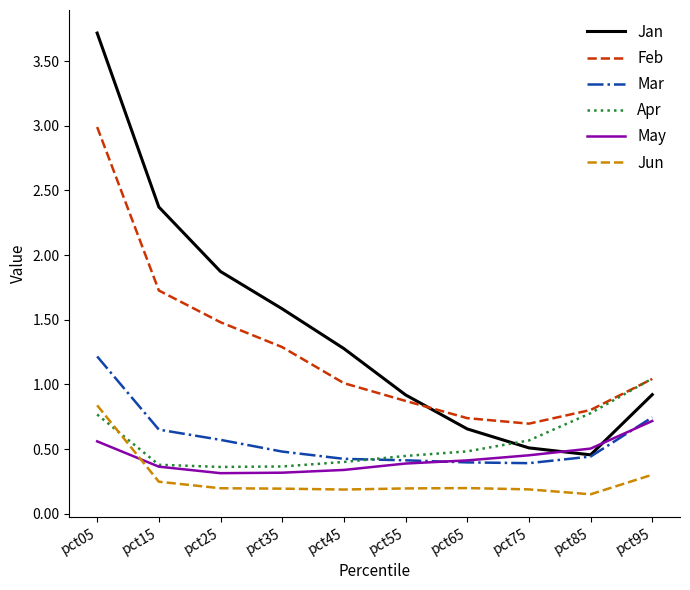

Which category has the highest value across all series?

pct05